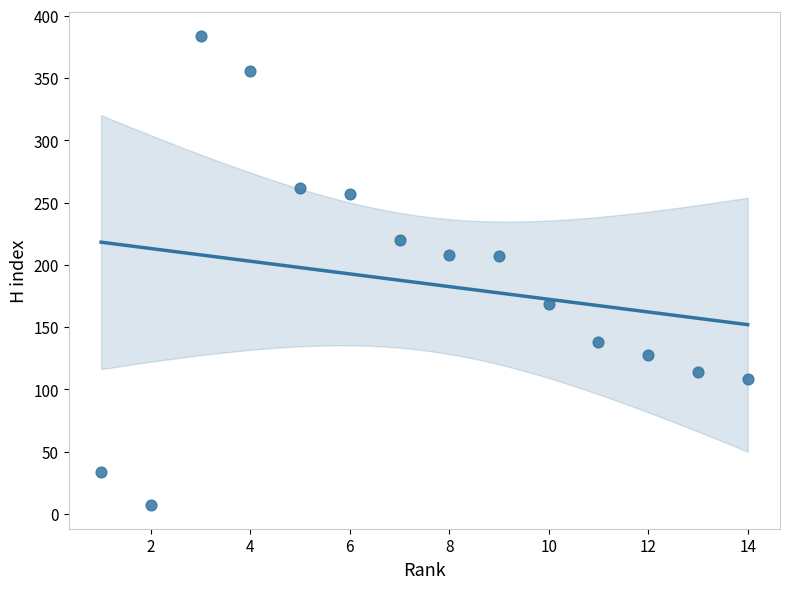

What is the range of X values (max minus min)?

13